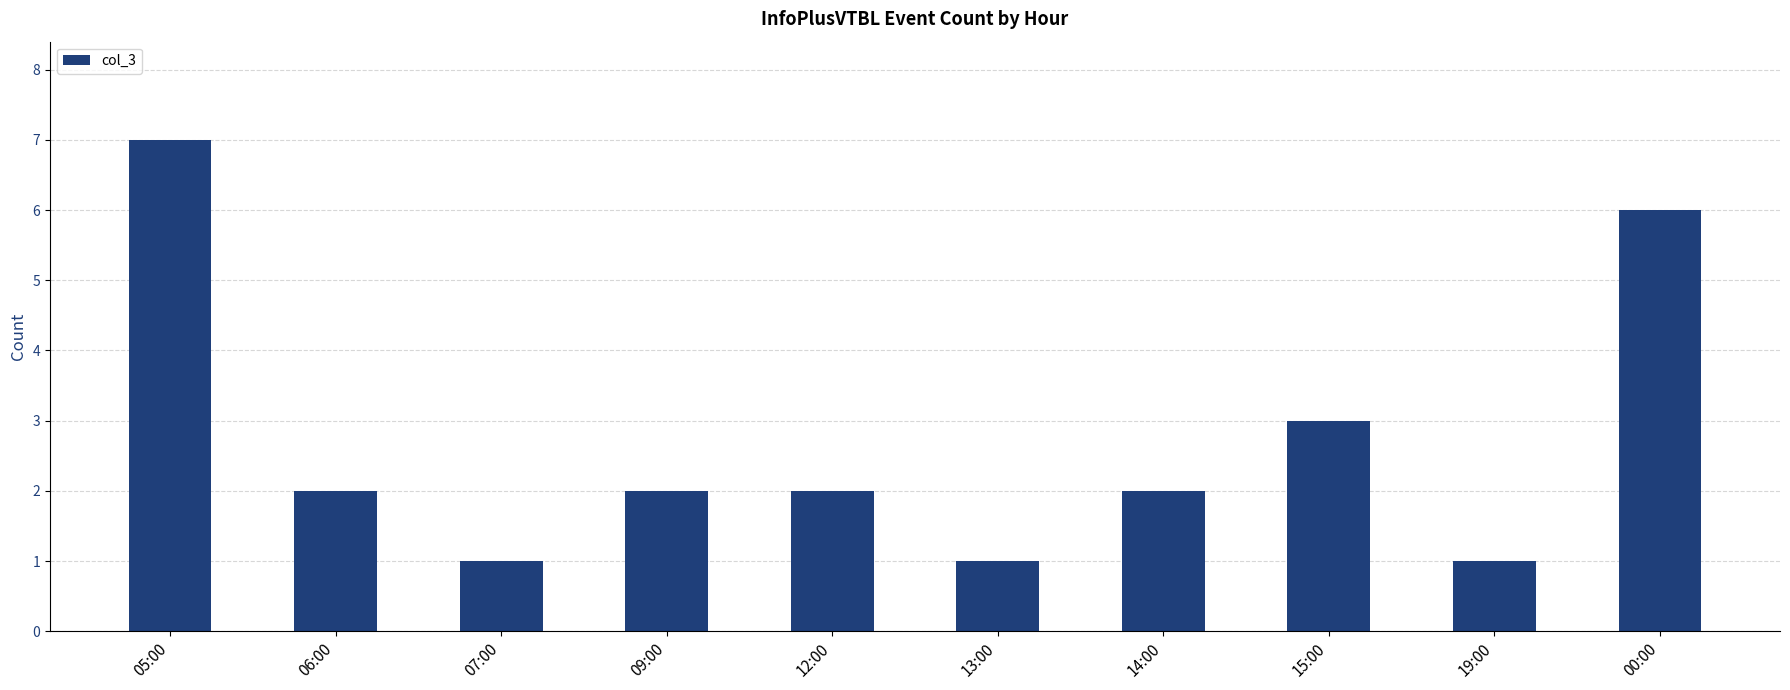

What is the ratio of the value at 00:00 to the value at 07:00?

6.0